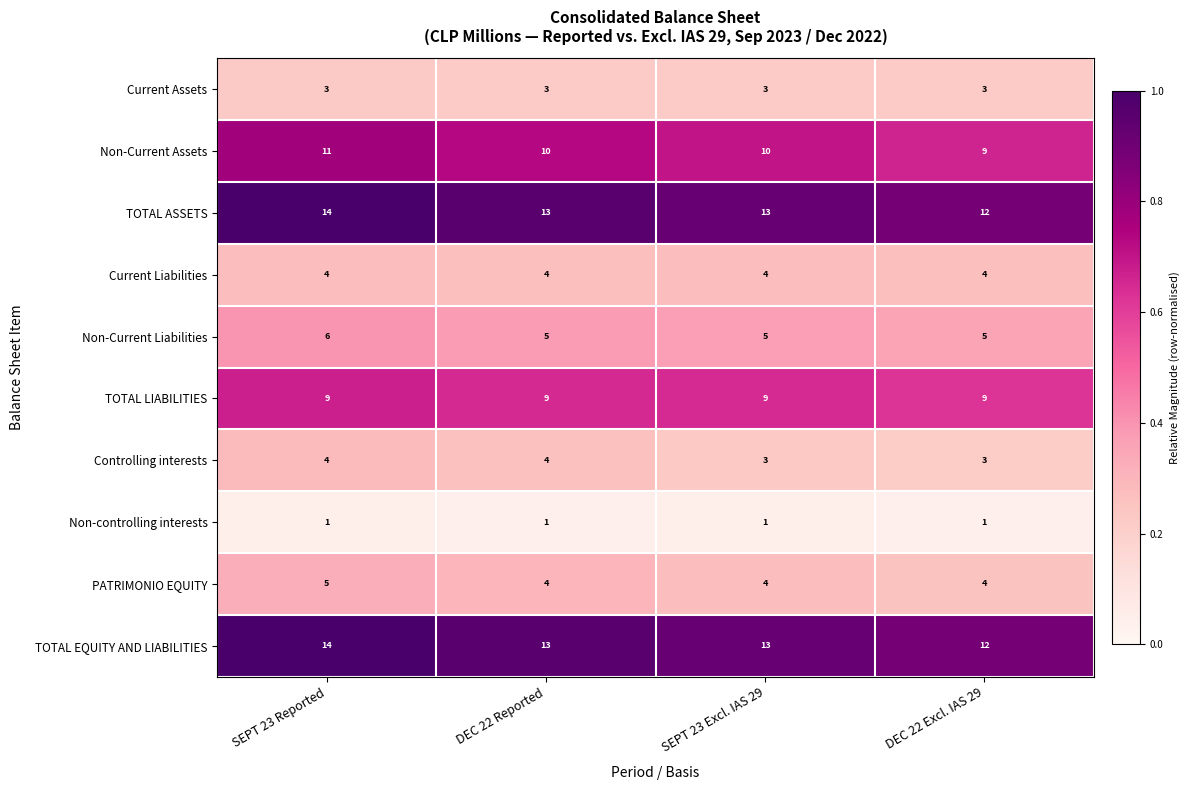

What is the maximum value for TOTAL ASSETS?

14